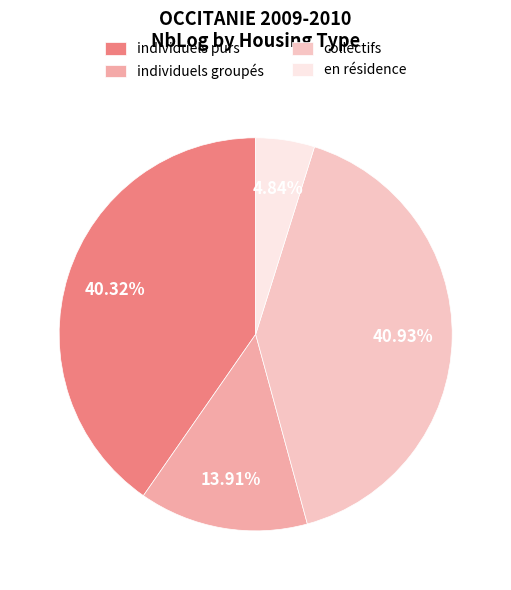

To the nearest percent, what is the average slice percentage?

25%